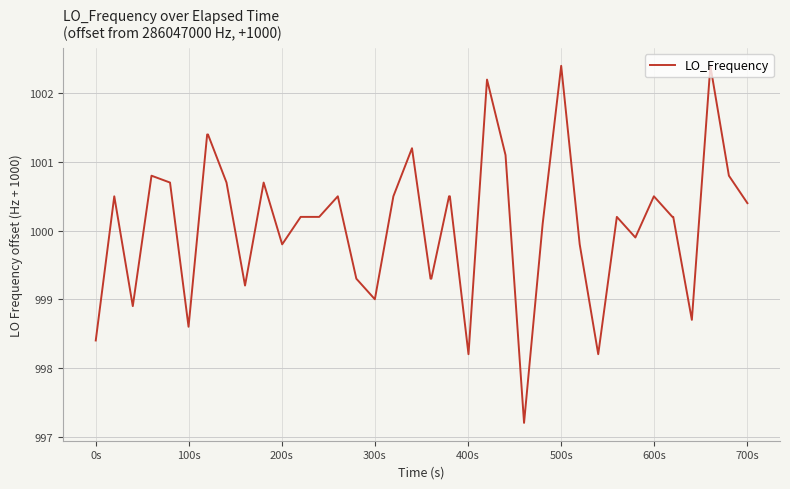

What is the smallest value displayed?

997.2